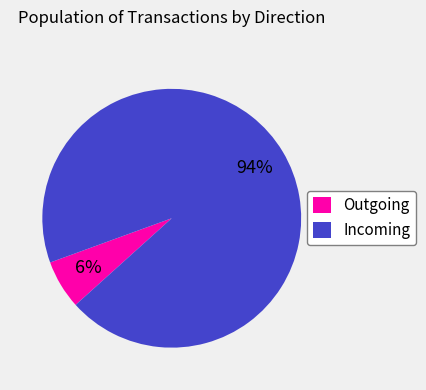

What is the largest slice in the pie chart?

Incoming